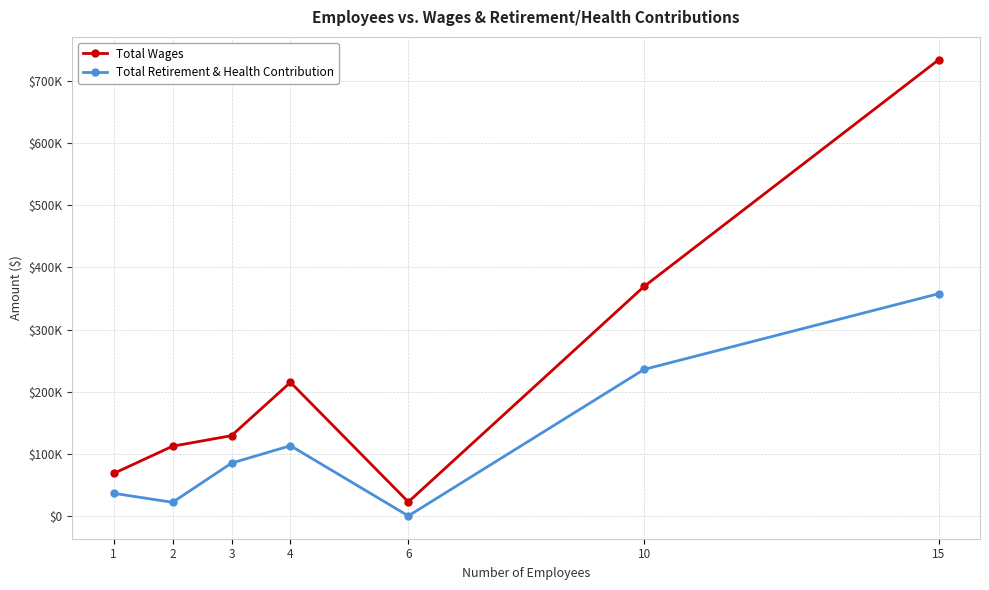

At which category does Total Wages reach its first local valley?

6